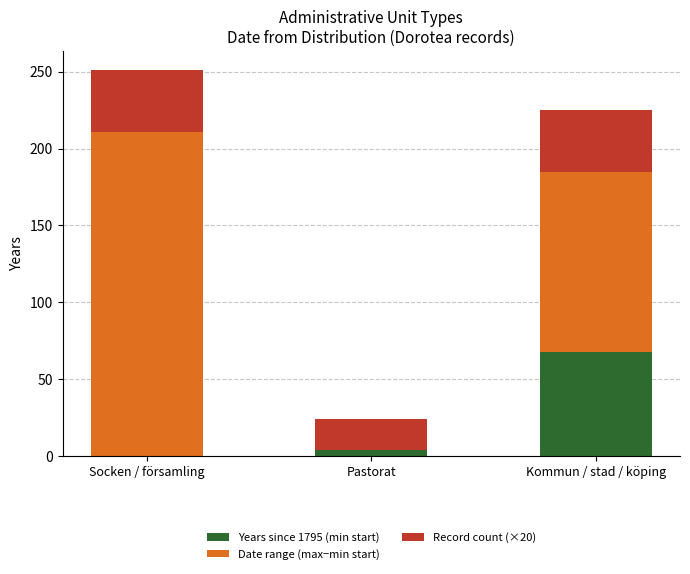

What is the highest value of the Years since 1795 (min start) series?

68